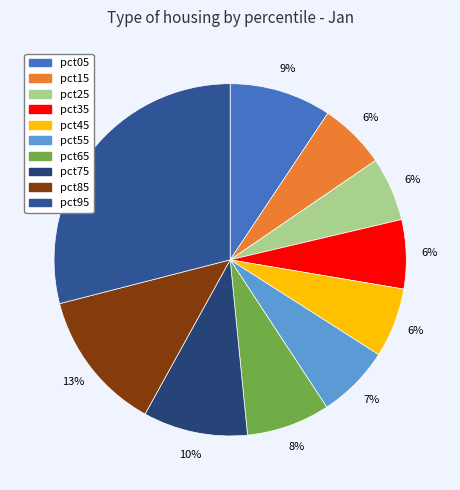

What percentage do pct35 and pct65 together represent?

14.0%